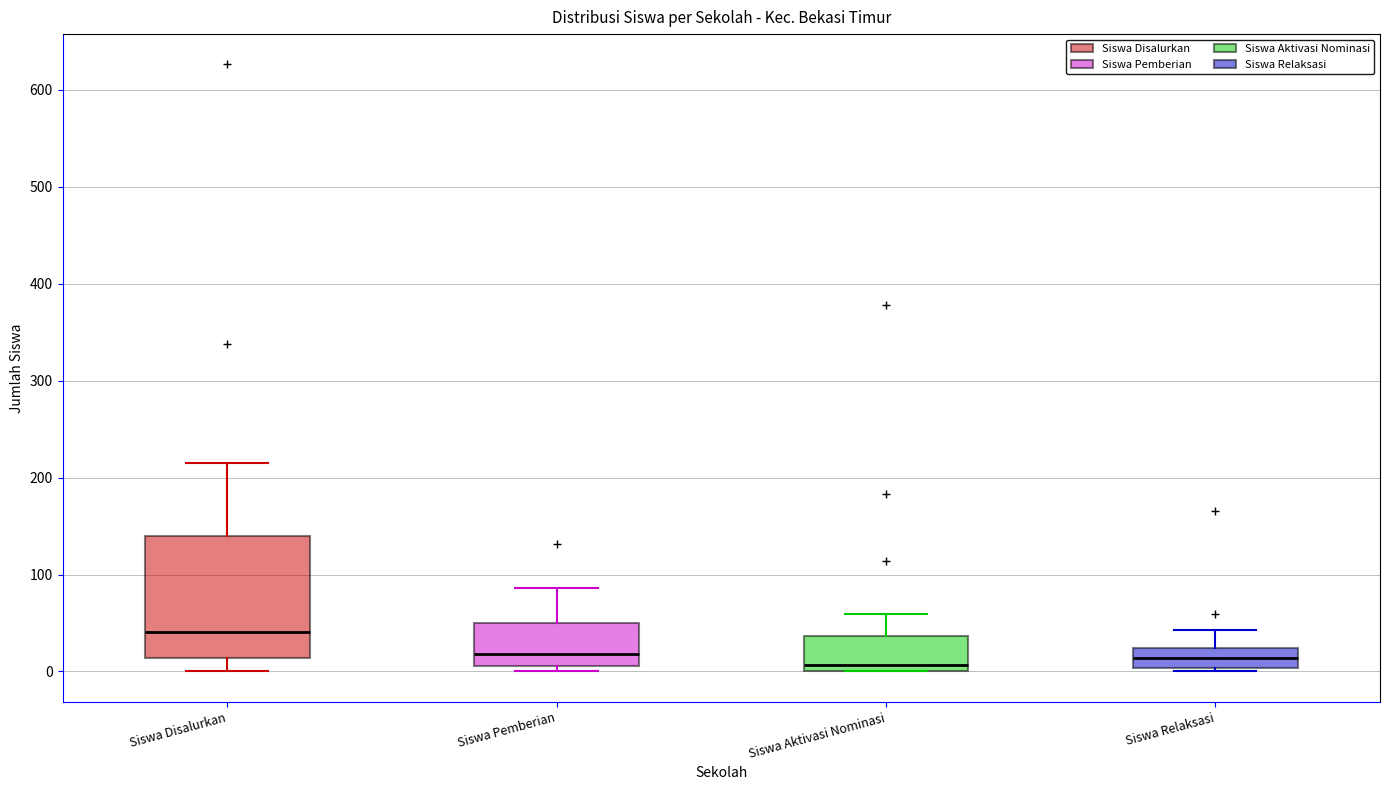

Which box has the highest median line?

Siswa Disalurkan